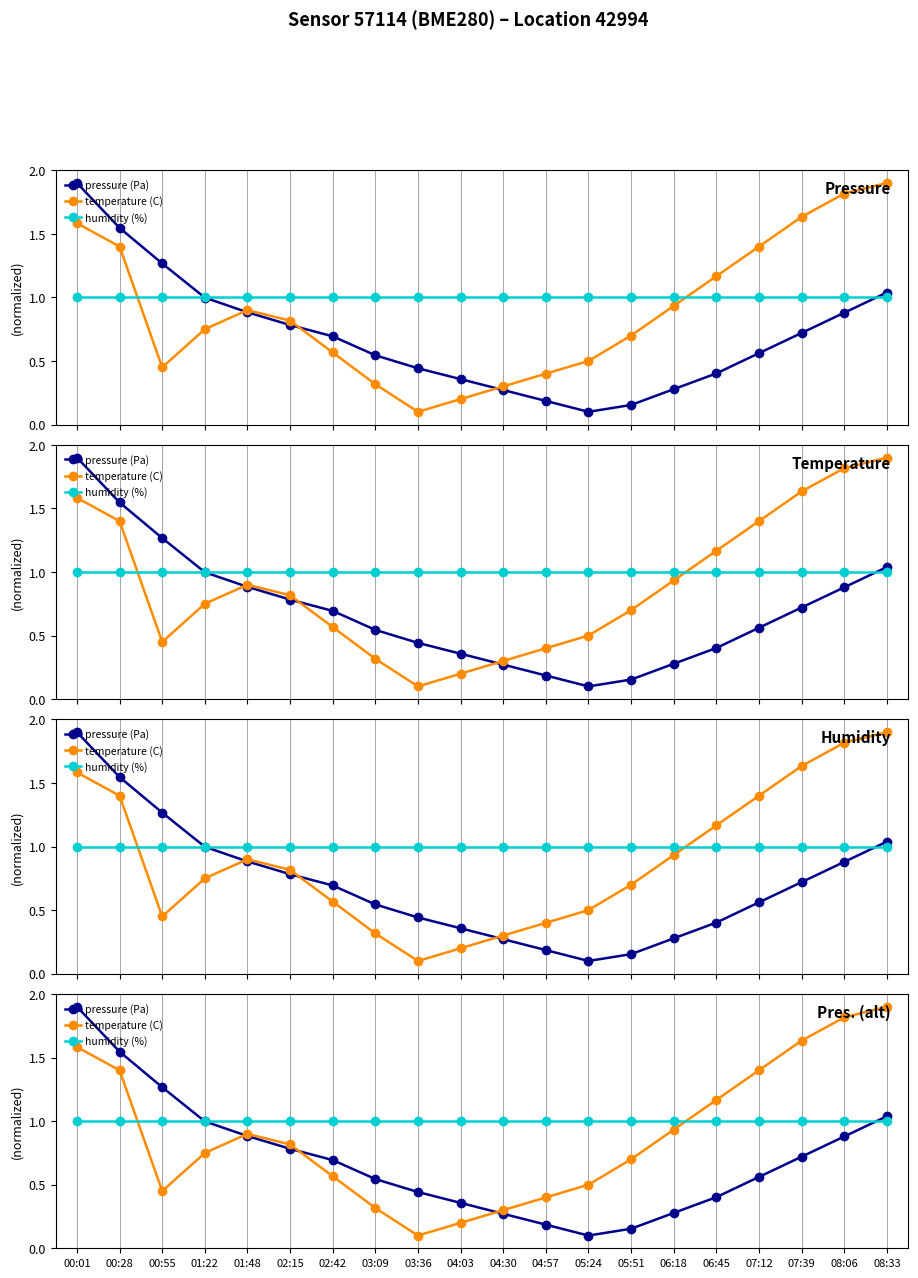

At which category does the chart reach its minimum across all series?

05:24